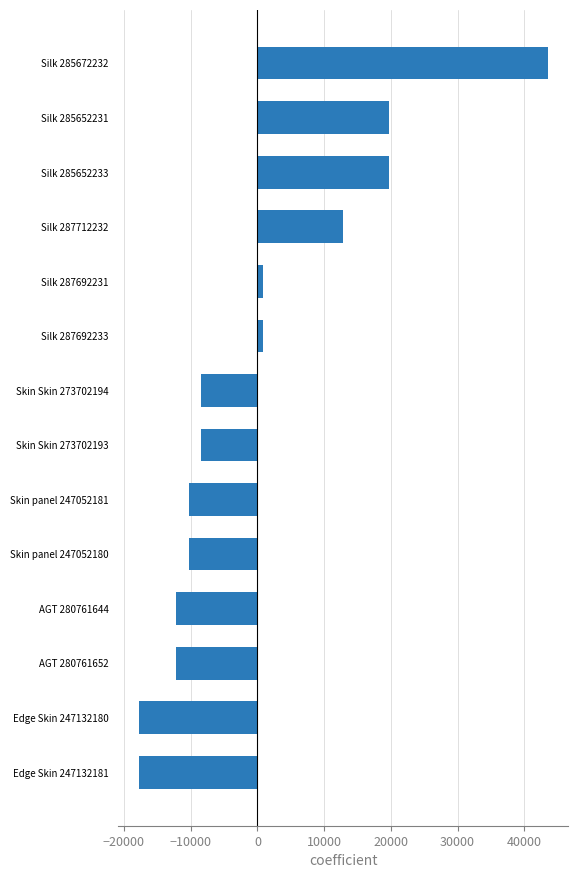

Count the number of data series in this chart.

1